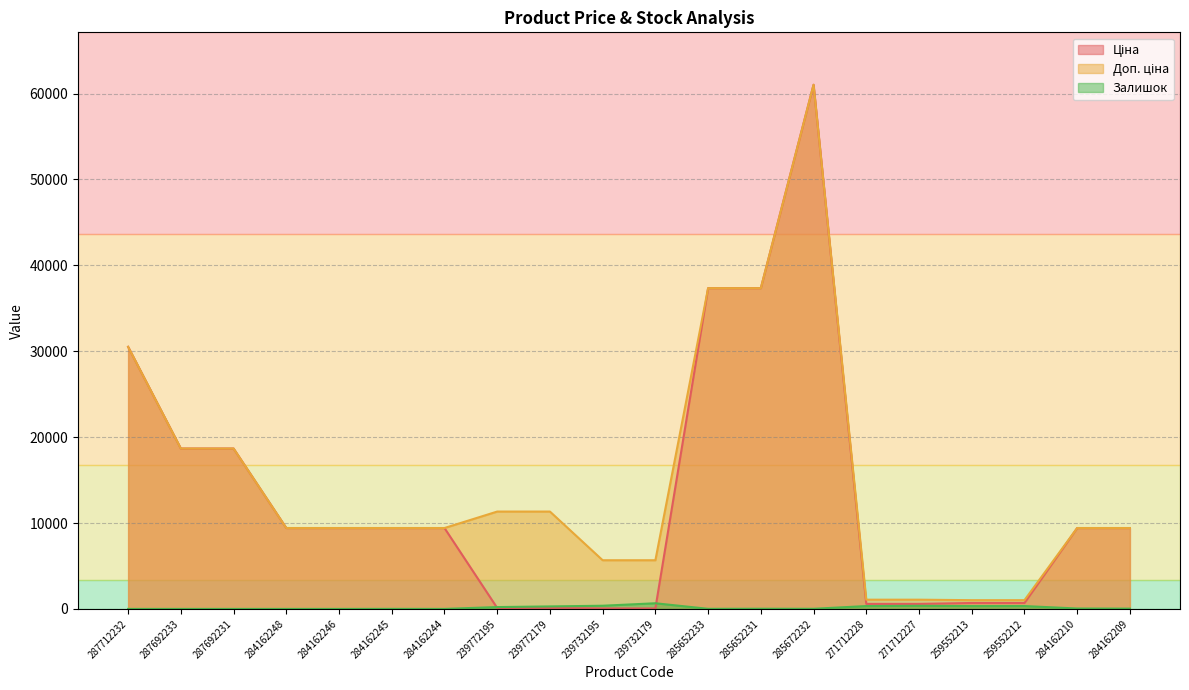

Rank the series at 239732179 from highest to lowest value.

Доп. ціна, Залишок, Ціна